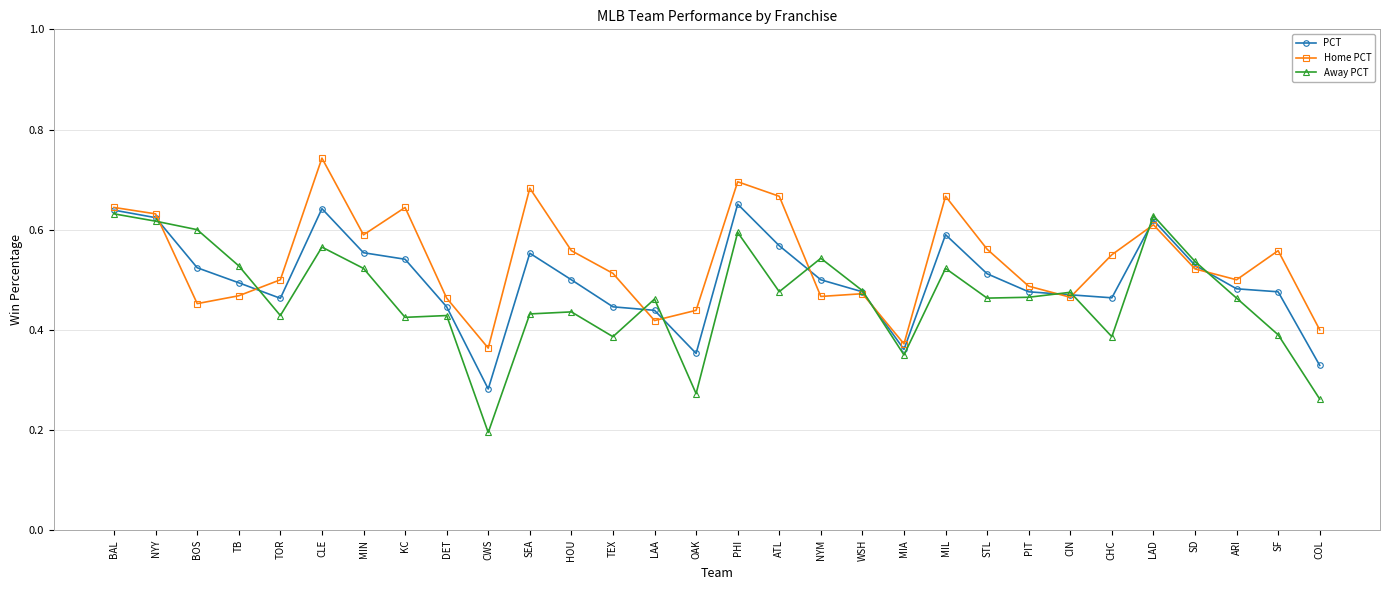

The Away PCT series shows 0.7 at HOU. True or false?

False